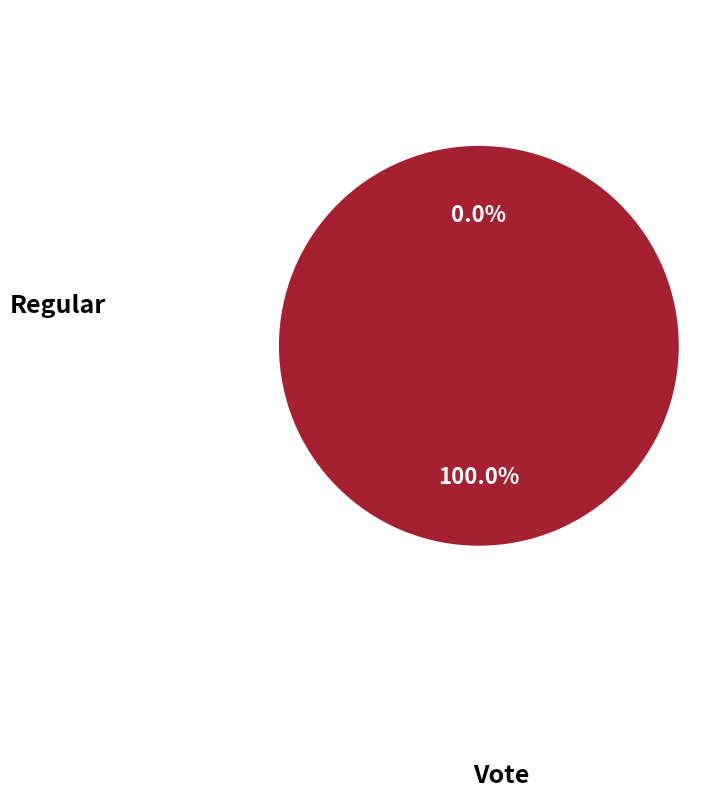

Count the number of slices in the pie.

2